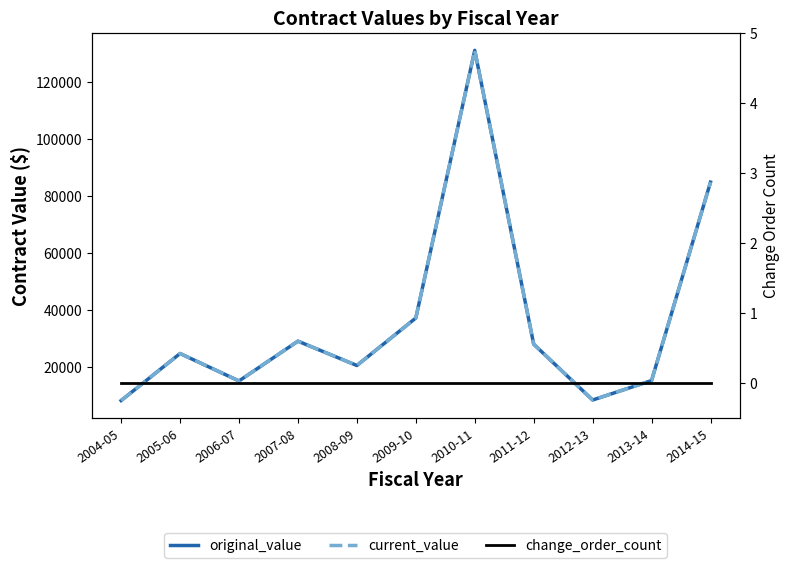

Which series has the largest range (max minus min)?

original_value